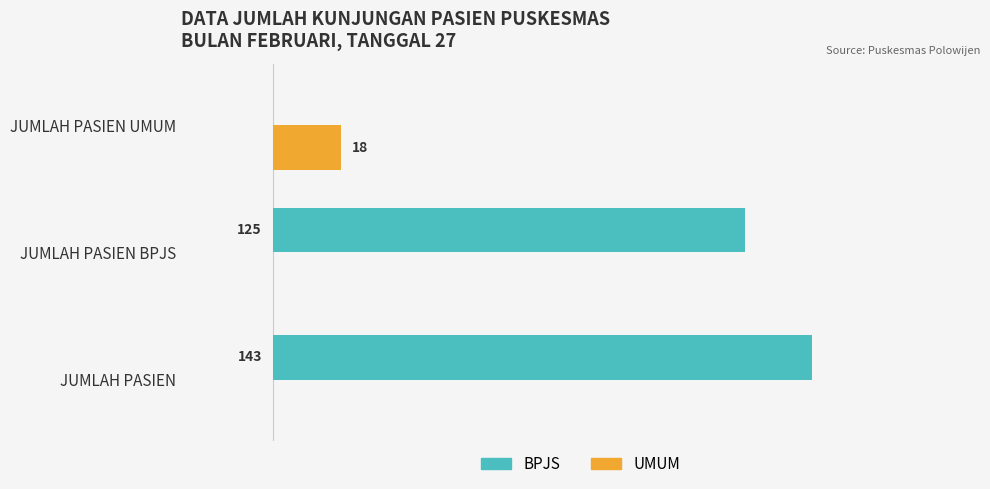

Which label corresponds to the largest value in the chart?

JUMLAH PASIEN